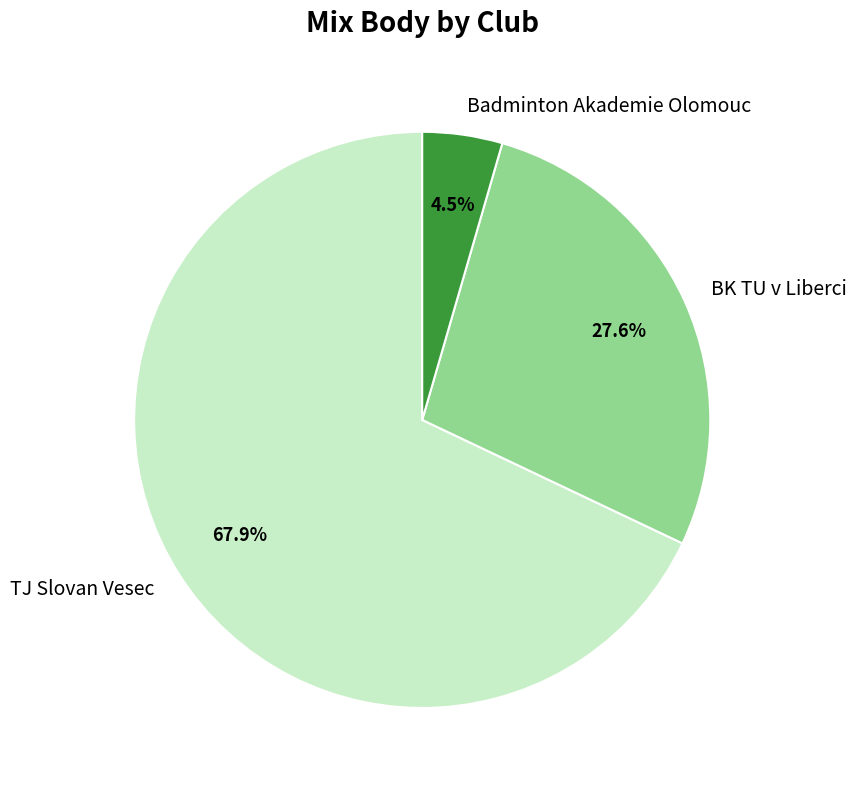

To the nearest percent, what is the average slice percentage?

33%